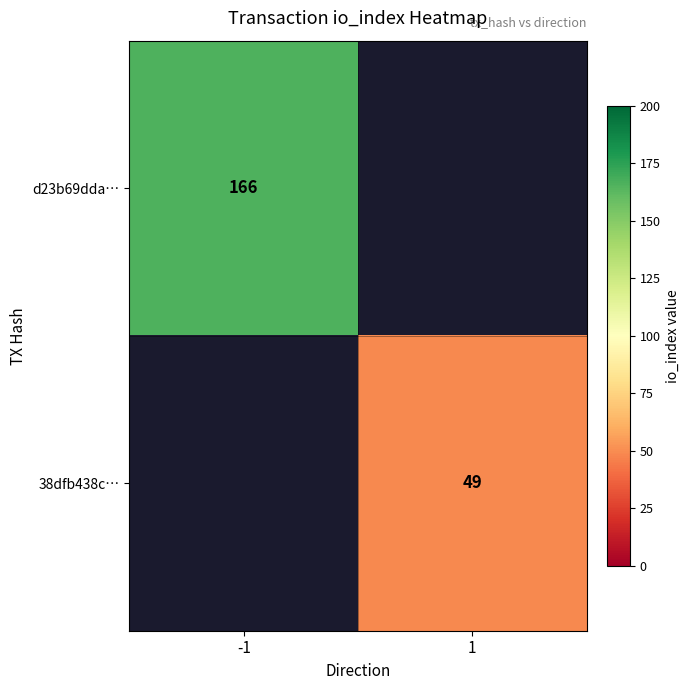

The value of 38dfb438c… at 1 is 49. True or false?

True